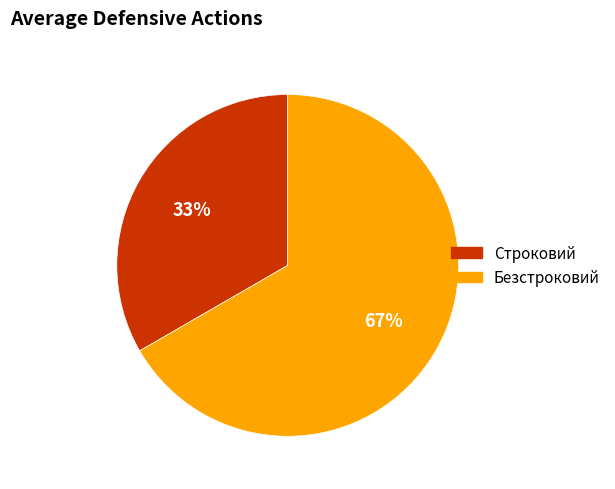

How many slices are in this pie chart?

2